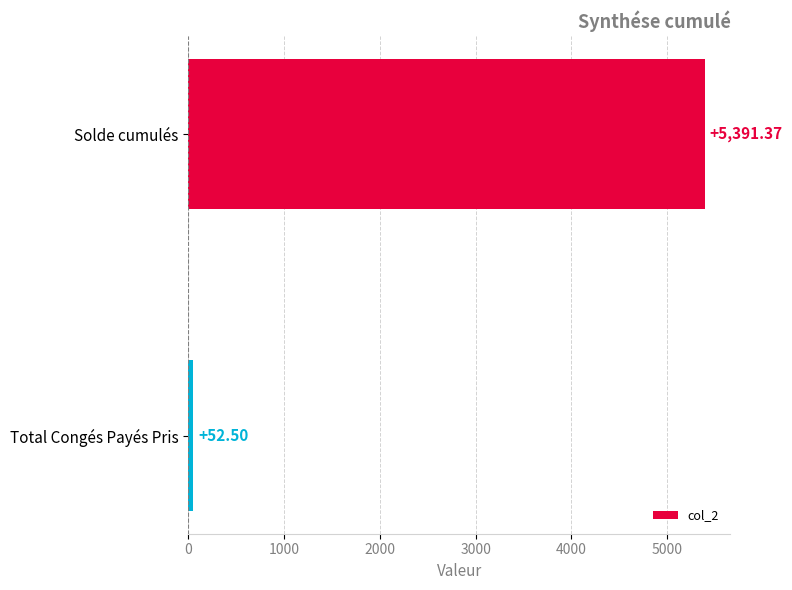

Rank the categories by value from lowest to highest.

Total Congés Payés Pris, Solde cumulés